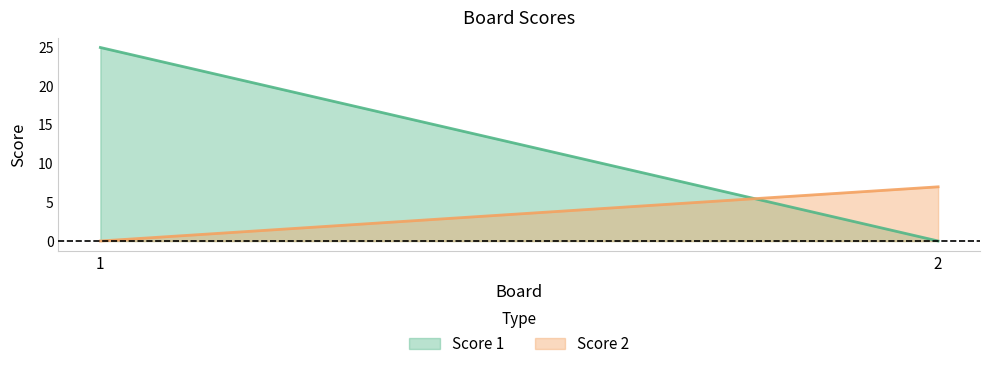

At which label is Score 1 closest to 12?

2